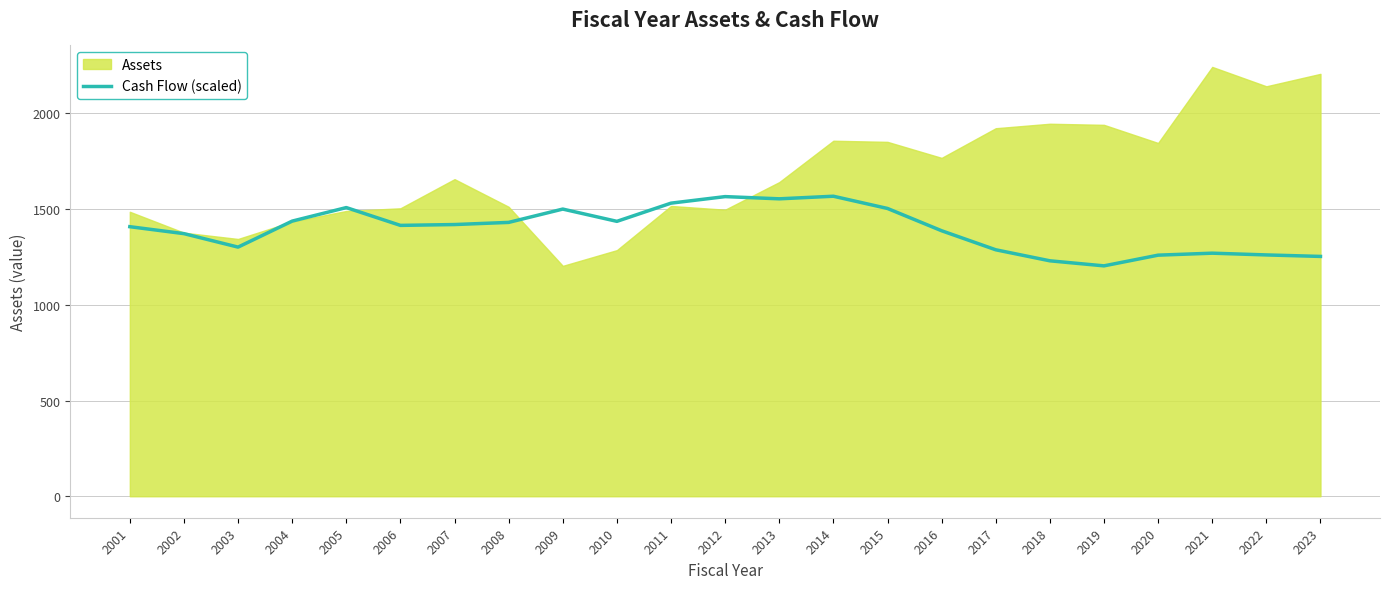

What is the minimum value for Cash Flow (scaled)?

1203.7